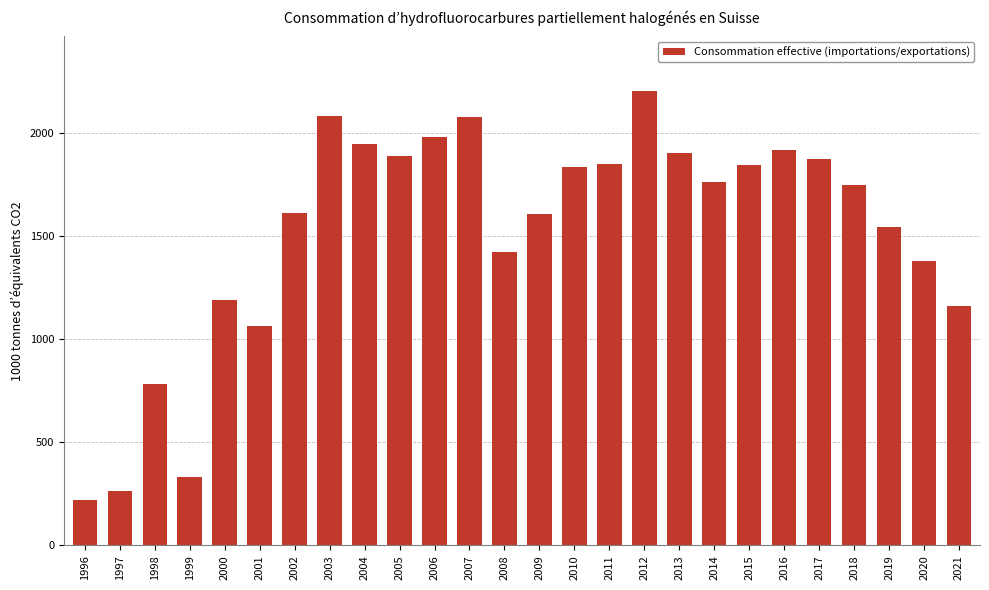

How many bars are there in total?

26